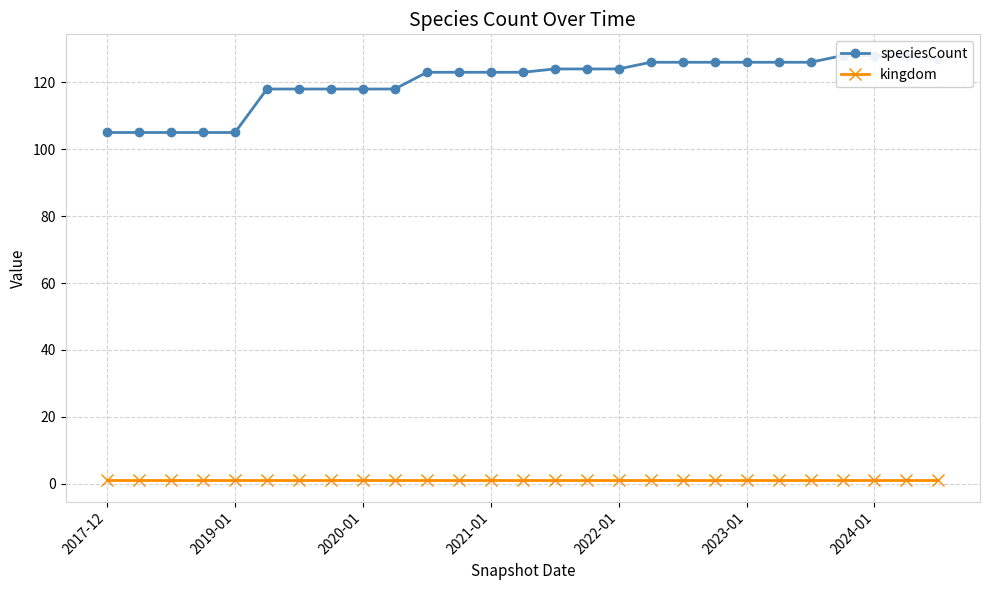

What is the difference between the highest and lowest values at 22?

125